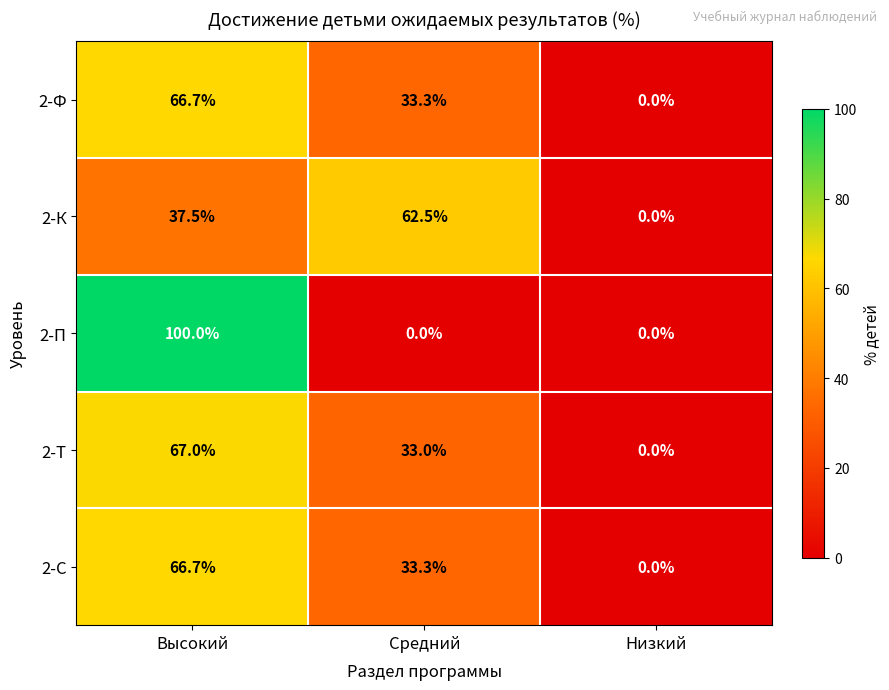

How many data points in 2-С are above 33?

2